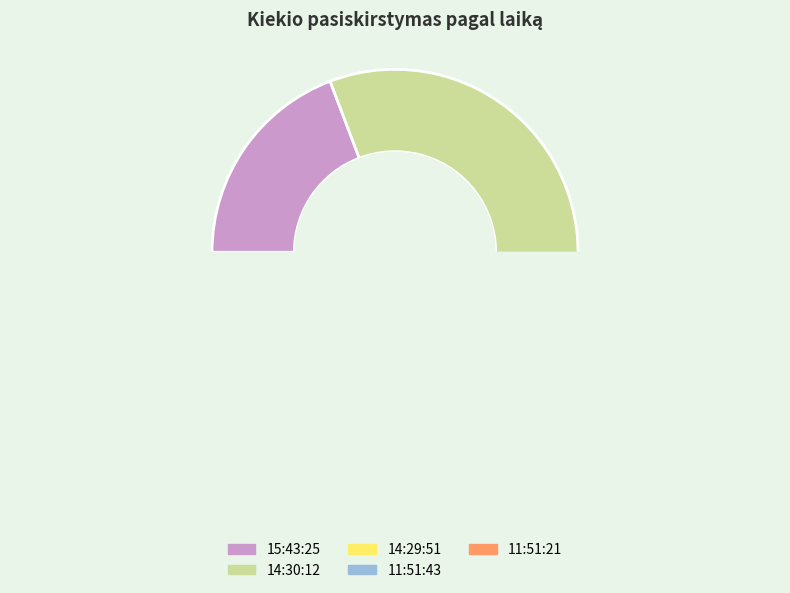

What is the change in value from 11:51:43 to 11:51:21?

-4